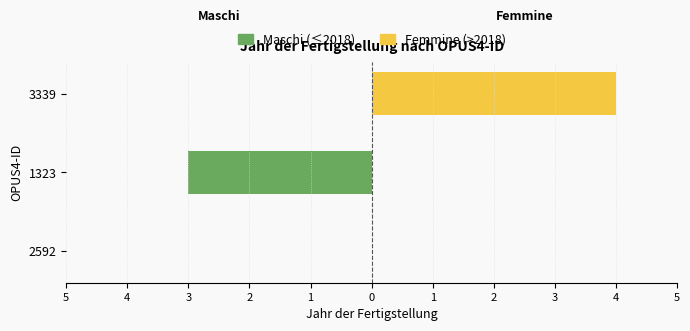

How many bars are there in each group?

2